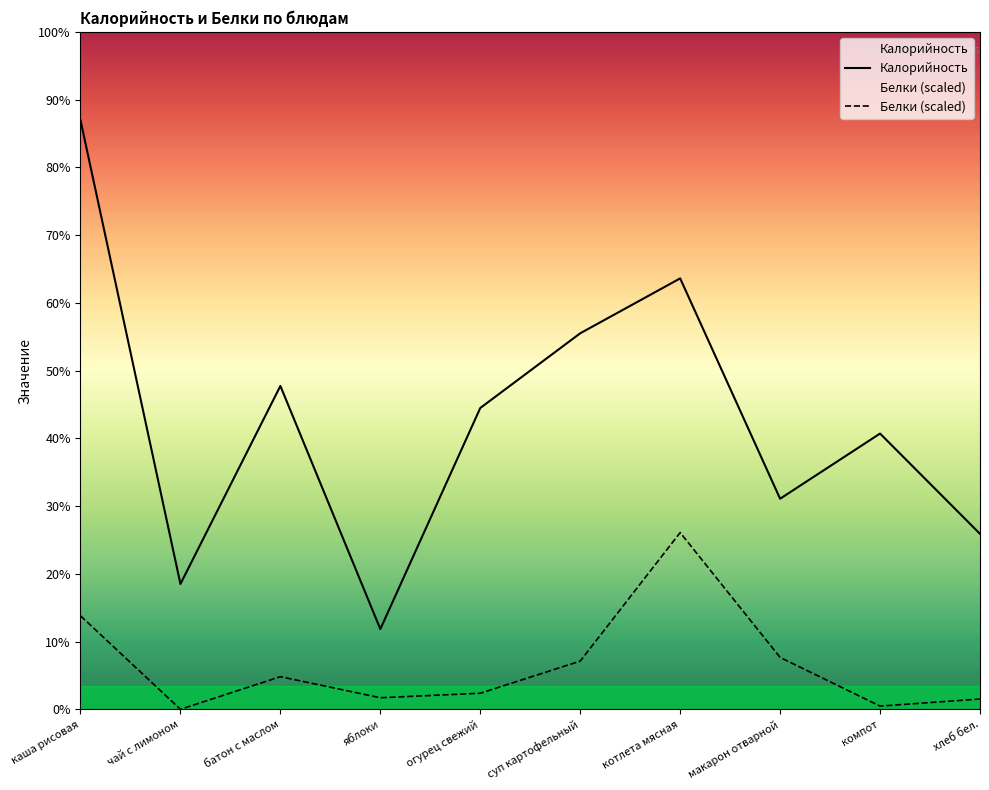

At which category does Белки reach its first local valley?

чай с лимоном